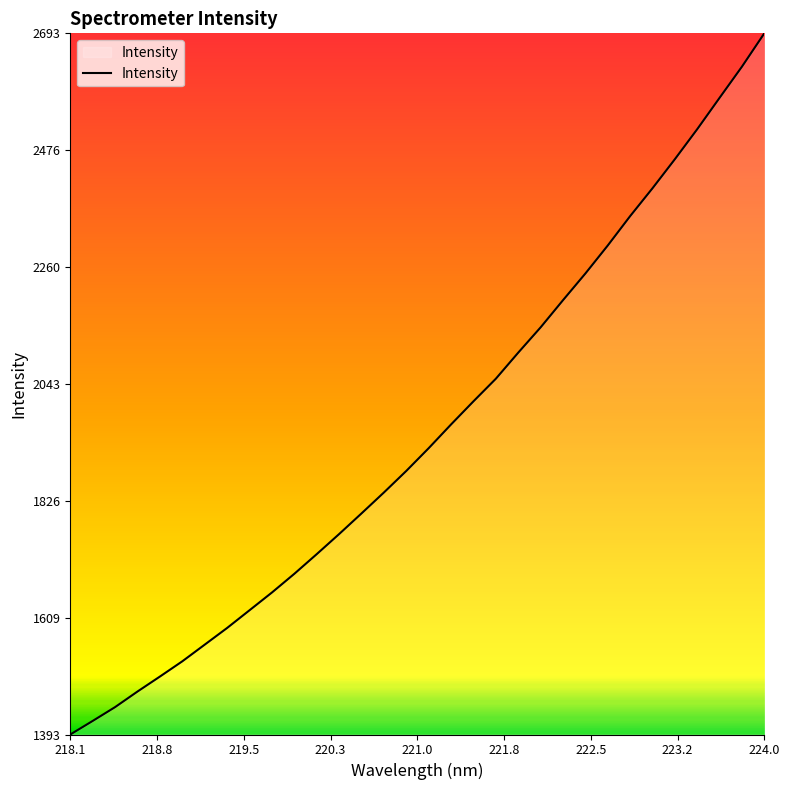

What is the average value?

1952.7